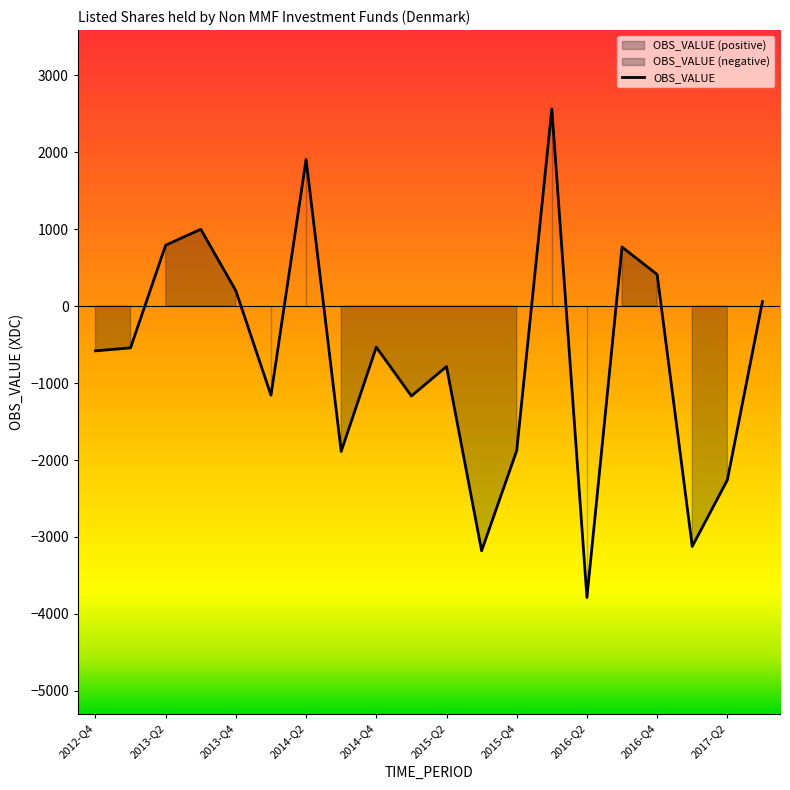

The value at 2016-Q2 is -2325. True or false?

False